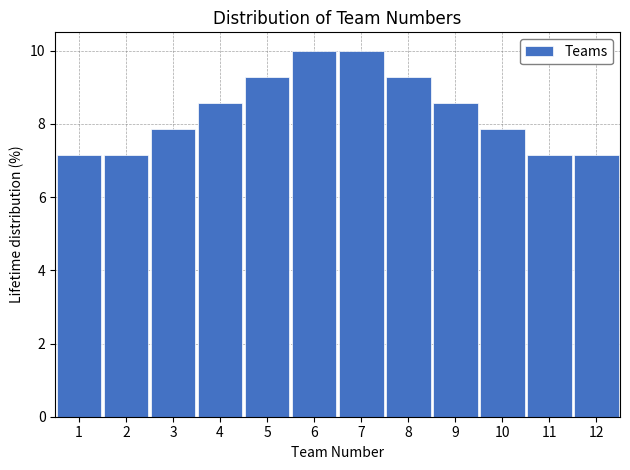

What is the height of the bar covering 6.5 to 7.5 on the x-axis? The values are not printed on the chart, so give them approximately, as read against the axis.

10.0